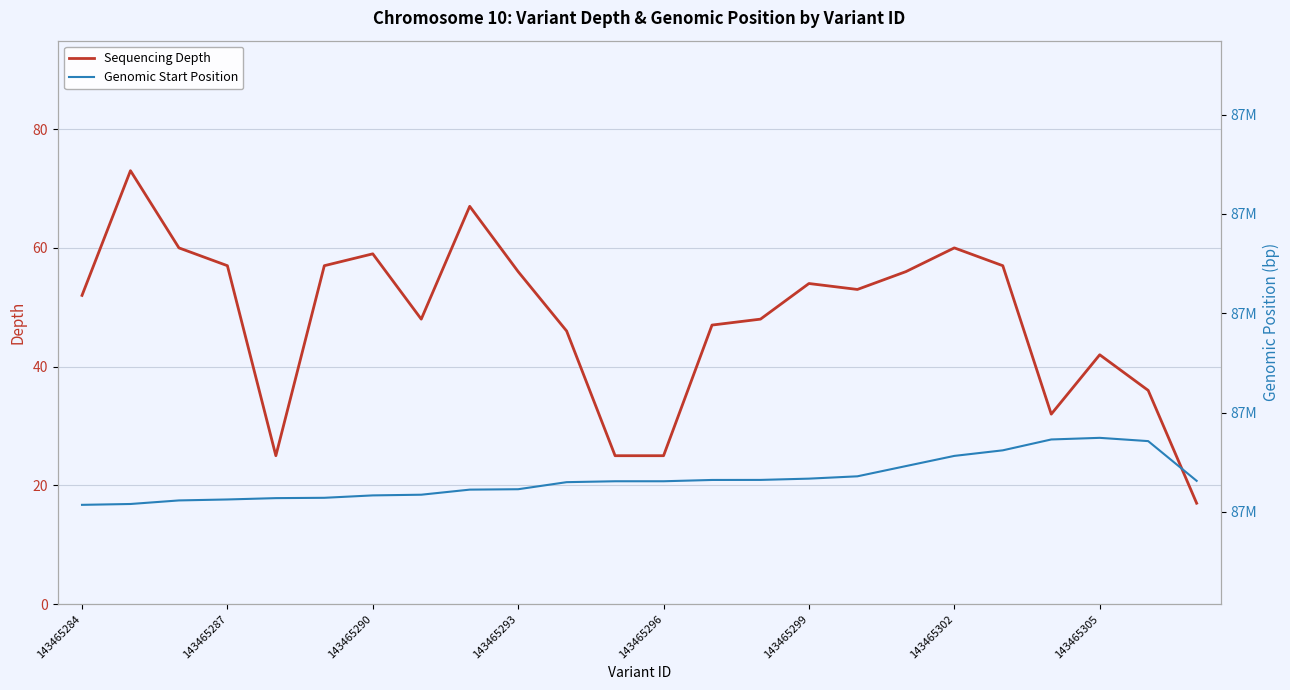

True or false: Genomic Start Position has more than 1 points higher than both neighbors.

False